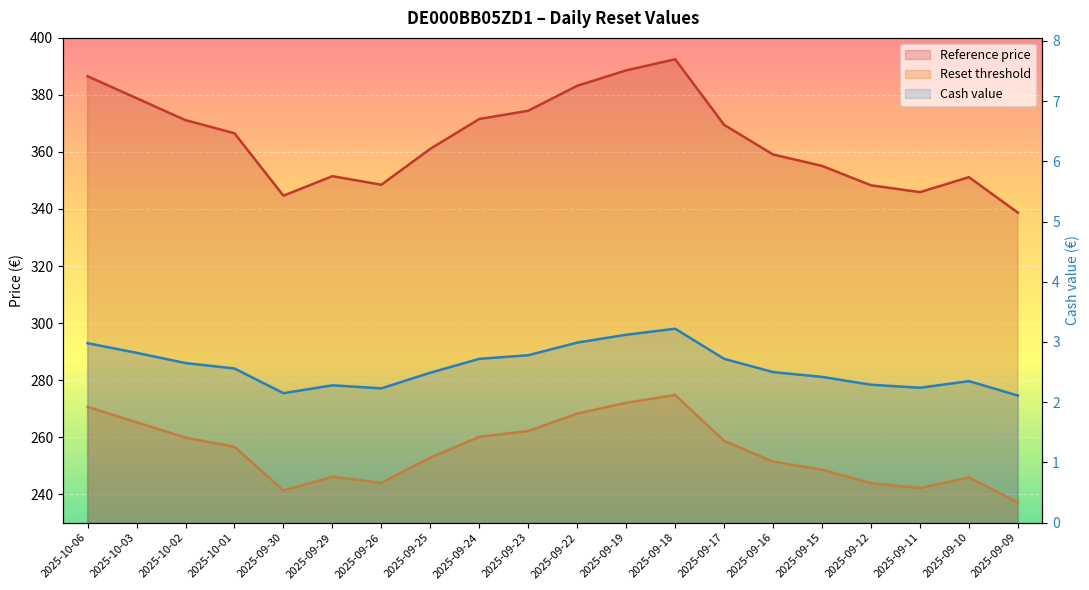

Which label corresponds to the smallest value in the chart?

2025-09-09